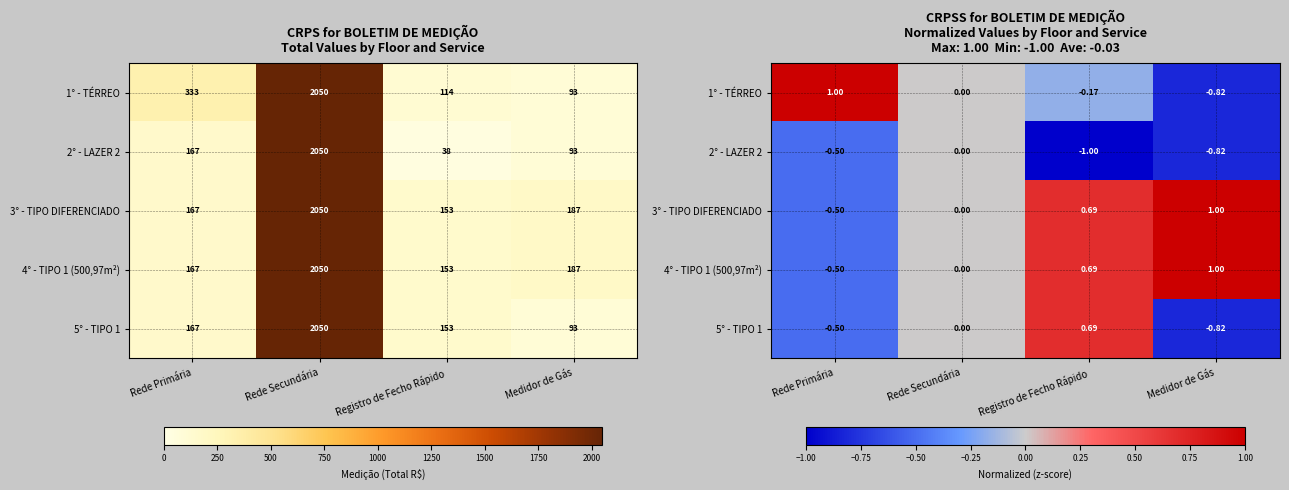

The 1° - TÉRREO series shows -0.8 at Medidor de Gás. True or false?

True